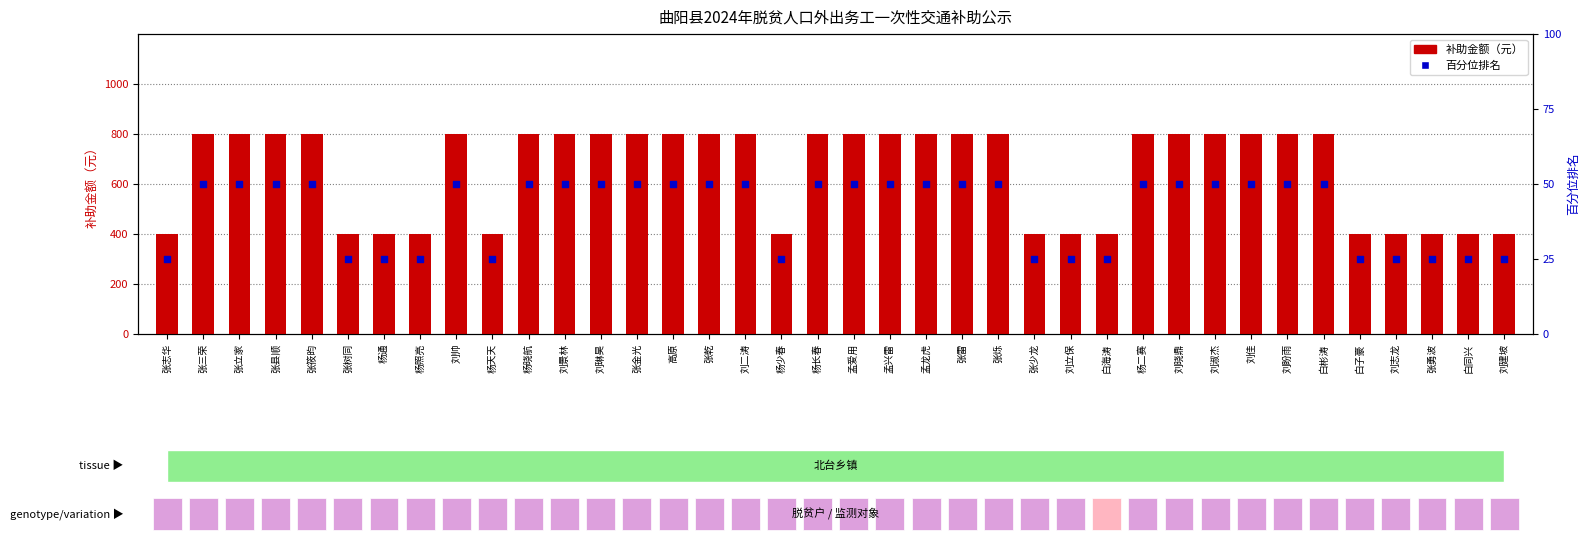

Which series reaches the minimum Y coordinate?

百分位排名